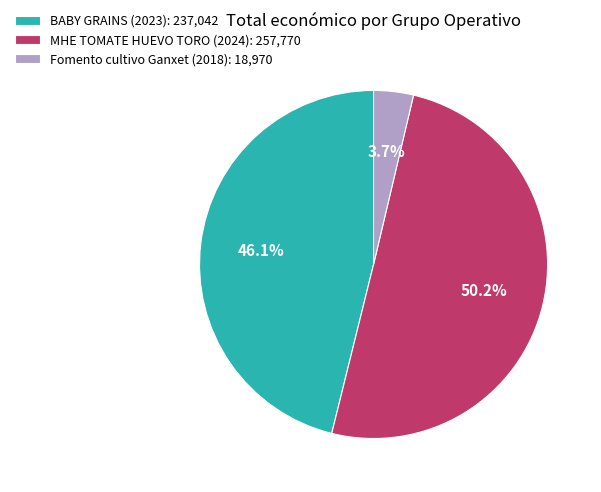

Rank the categories by value from highest to lowest.

MHE TOMATE HUEVO TORO (2024), BABY GRAINS (2023), Fomento cultivo Ganxet (2018)